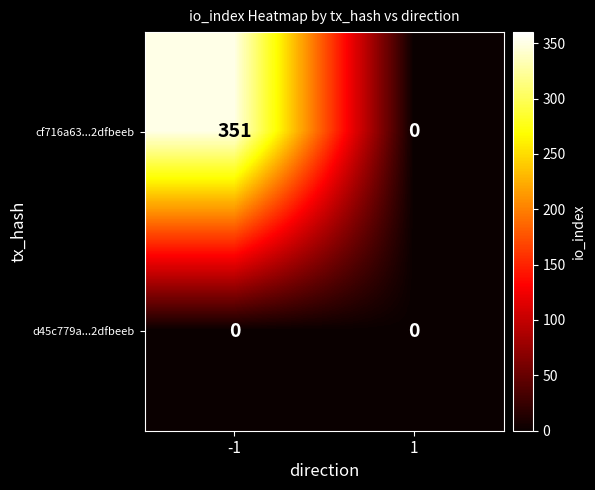

Reading left to right, extract all data points from this chart.

cf716a63...2dfbeeb: 351	0
d45c779a...2dfbeeb: 0	0